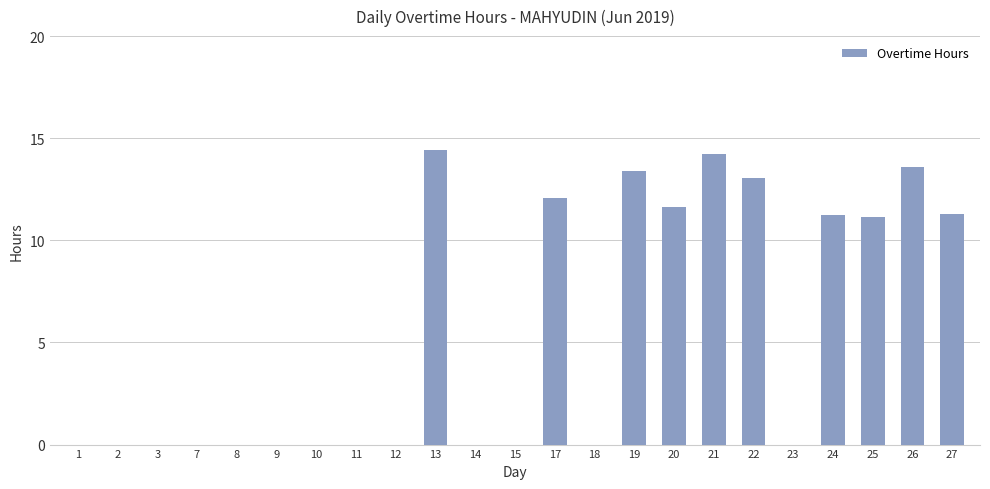

What is the sum of the values at 13 and 14?

14.4